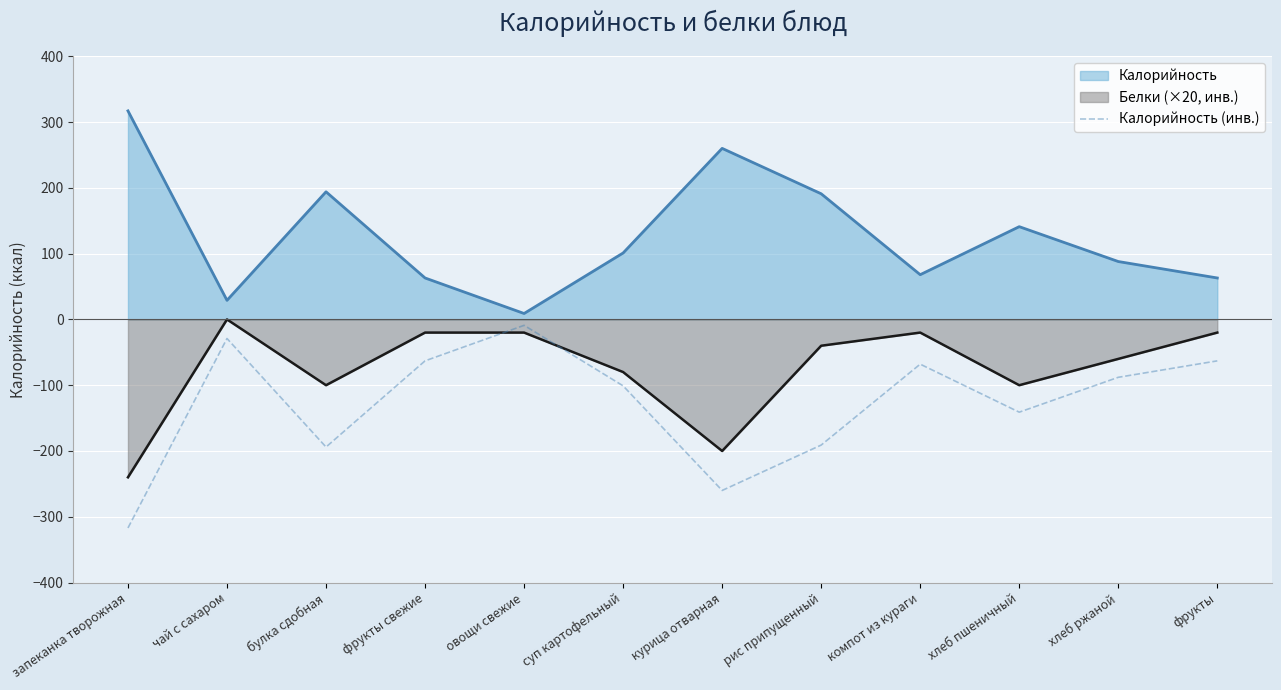

Rank the series by their average value, from highest to lowest.

Калорийность, Белки (×20, инв.), Калорийность (инв.)